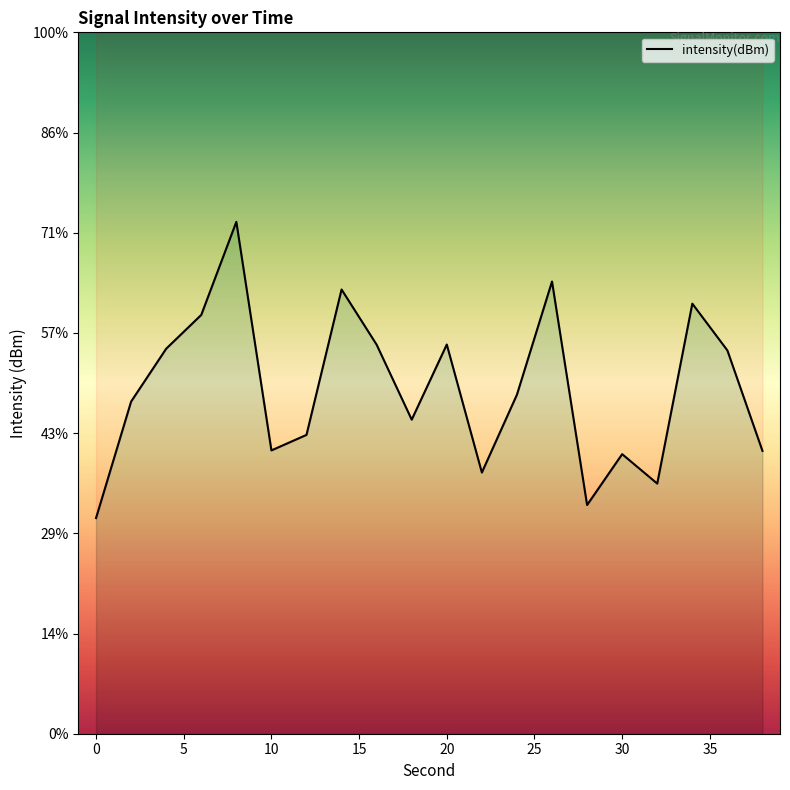

How many points are higher than both their immediate neighbors (excluding endpoints)?

6